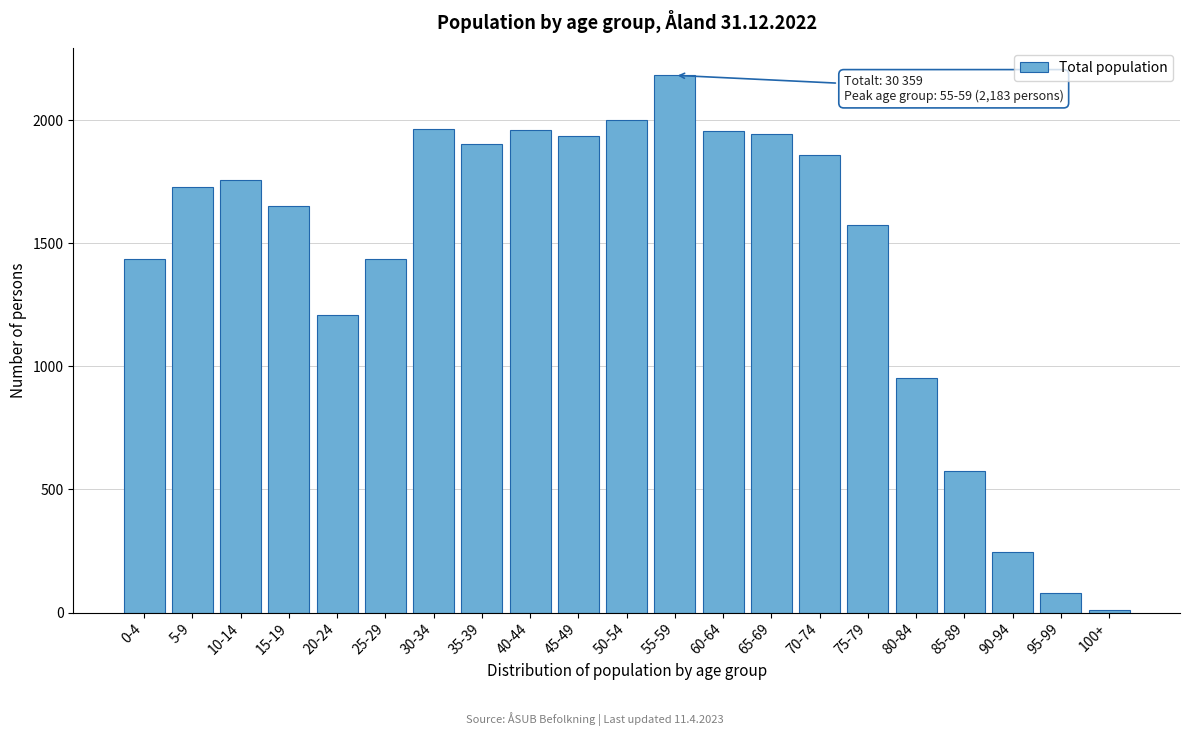

What is the maximum value shown in the chart?

2183